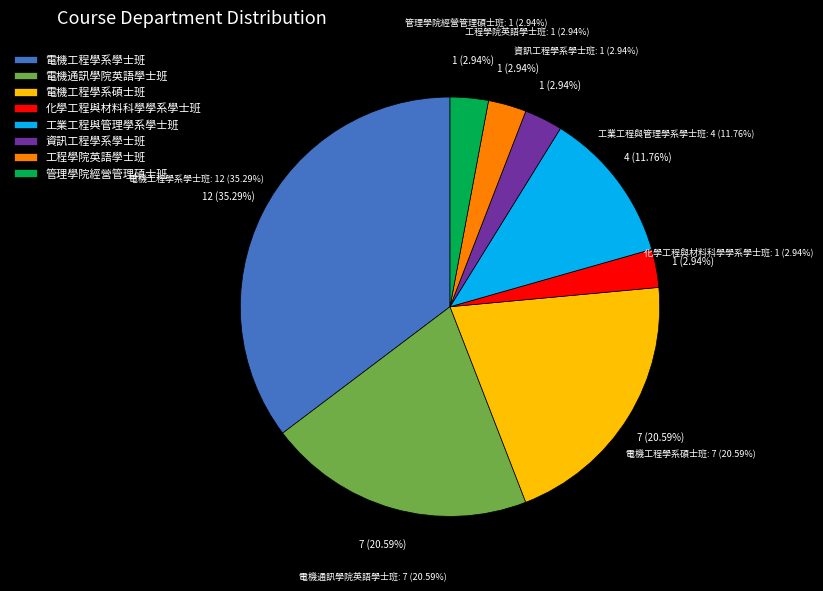

How many slices are in this pie chart?

8